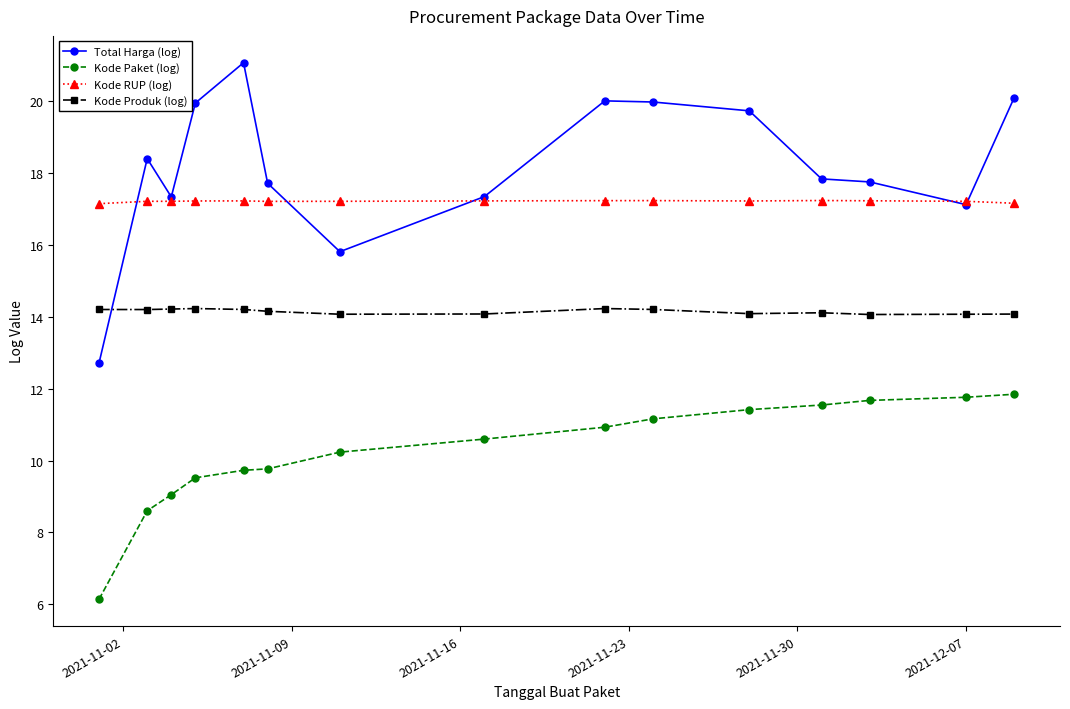

Which series has the largest total across all categories?

Total Harga (log)